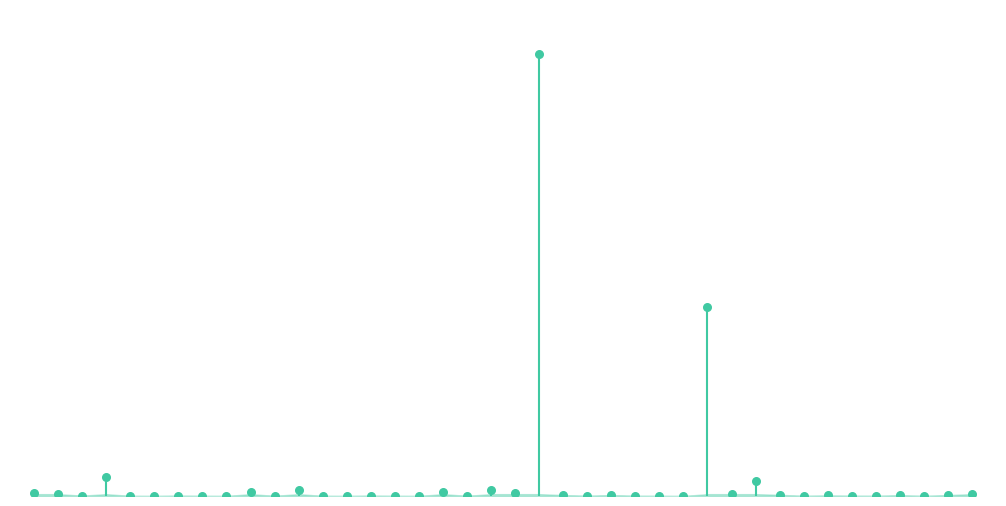

Between ФОП Шапіро 1 and ФОП Тесьолкіна 14, which is larger?

ФОП Тесьолкіна 14